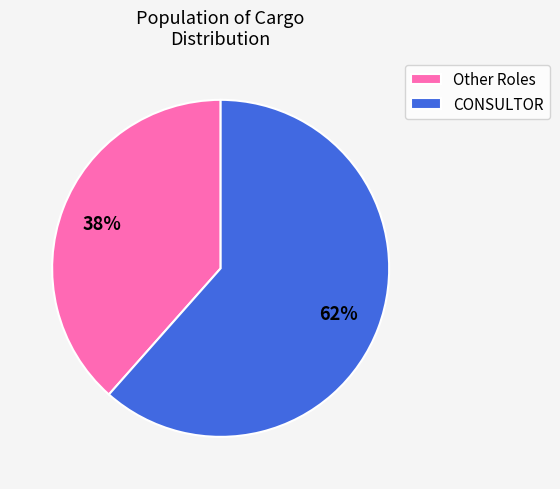

What percentage is the Other Roles slice, to the nearest percent?

38%